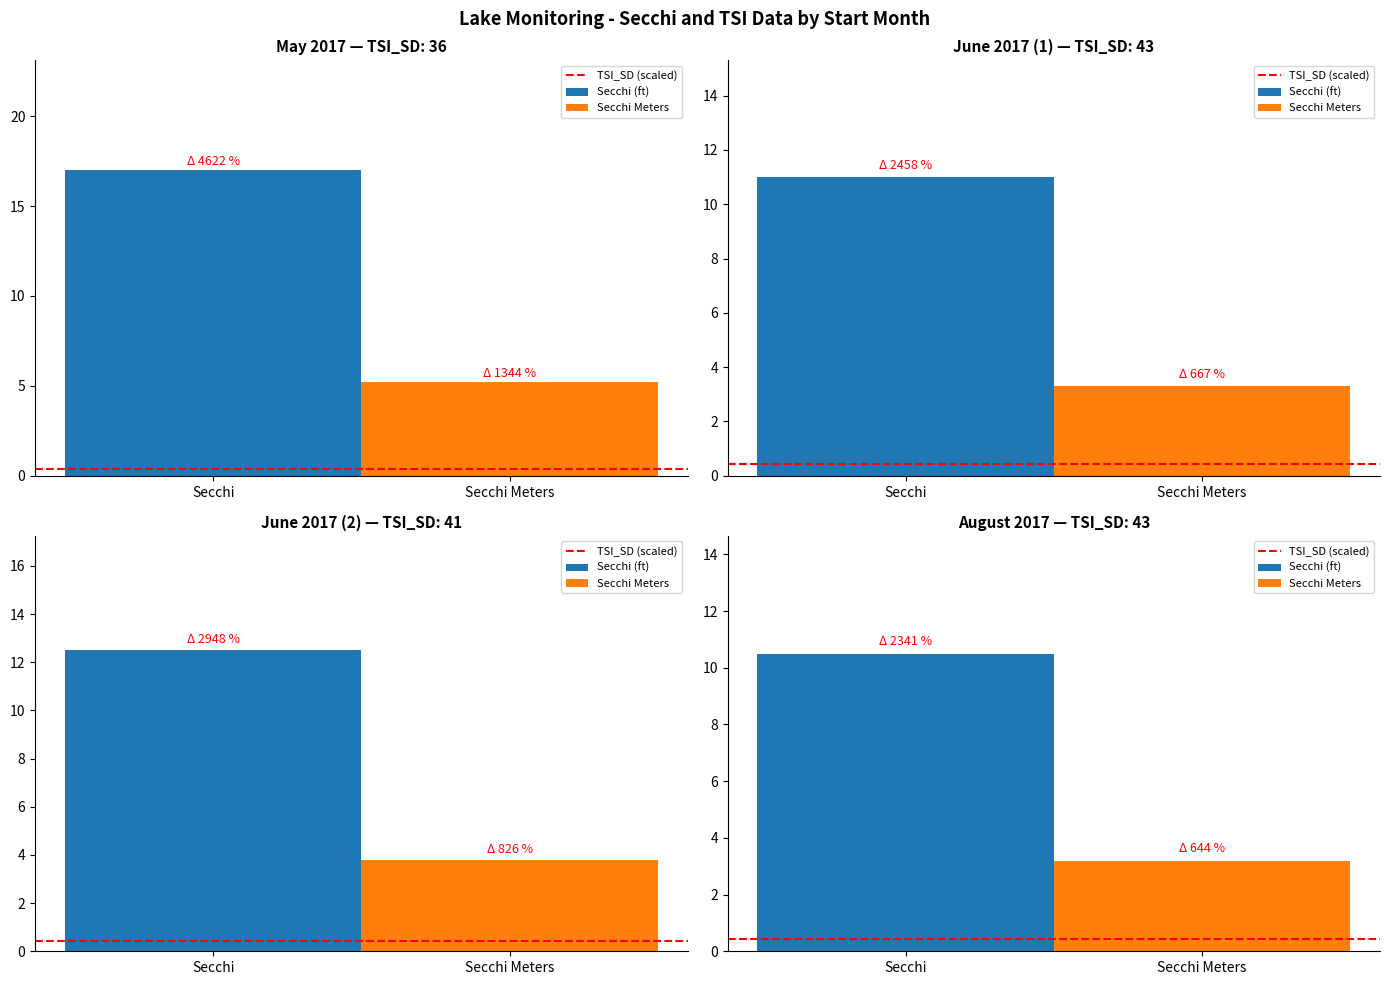

Rank the categories by Secchi value from lowest to highest.

08, 06, 06, 05